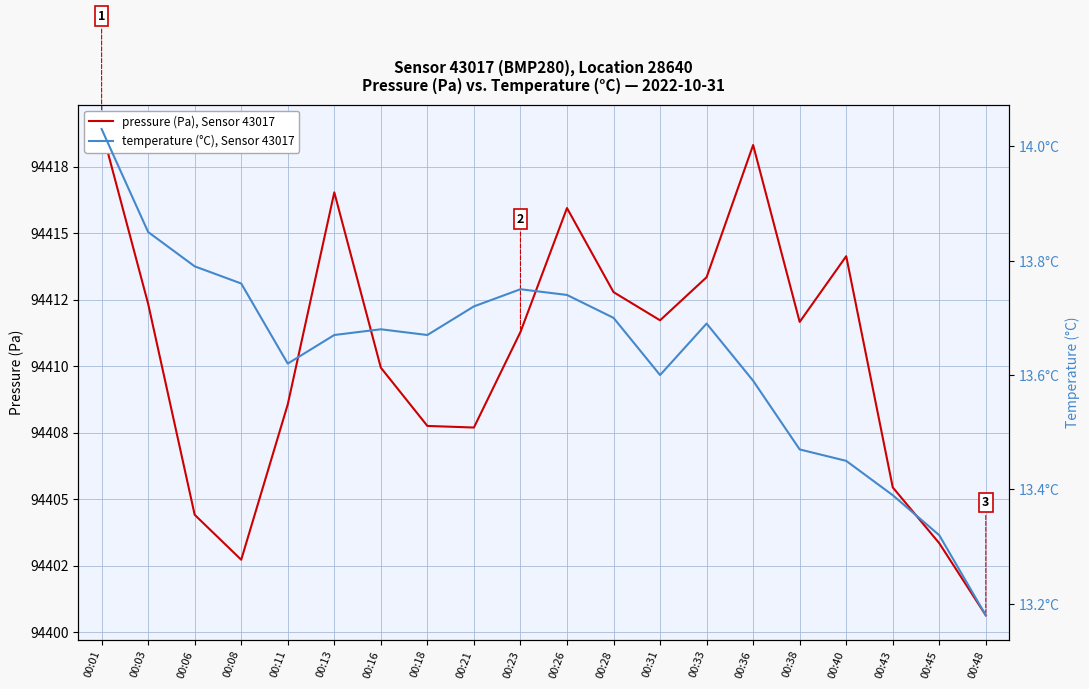

Reading left to right, extract all data points from this chart.

pressure (Pa), Sensor 43017: 00:01=94418.9	00:03=94412.3	00:06=94404.4	00:08=94402.7	00:11=94408.6	00:13=94416.5	00:16=94409.9	00:18=94407.8	00:21=94407.7	00:23=94411.3	00:26=94415.9	00:28=94412.8	00:31=94411.7	00:33=94413.3	00:36=94418.3	00:38=94411.7	00:40=94414.1	00:43=94405.4	00:45=94403.3	00:48=94400.6
temperature (°C), Sensor 43017: 00:01=14.0	00:03=13.8	00:06=13.8	00:08=13.8	00:11=13.6	00:13=13.7	00:16=13.7	00:18=13.7	00:21=13.7	00:23=13.8	00:26=13.7	00:28=13.7	00:31=13.6	00:33=13.7	00:36=13.6	00:38=13.5	00:40=13.4	00:43=13.4	00:45=13.3	00:48=13.2